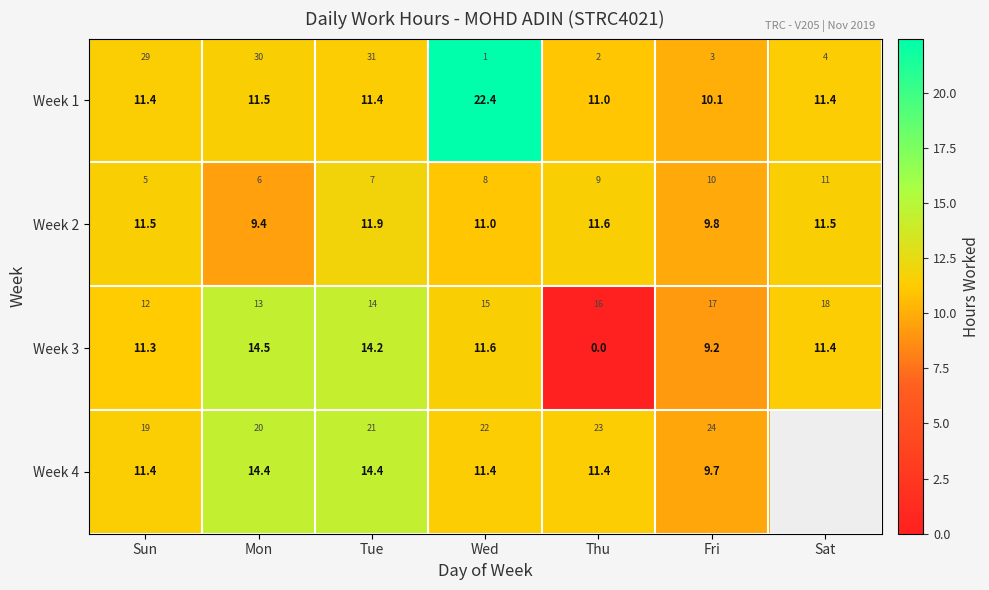

Rank the series by their maximum value, from highest to lowest.

Week 1, Week 3, Week 4, Week 2